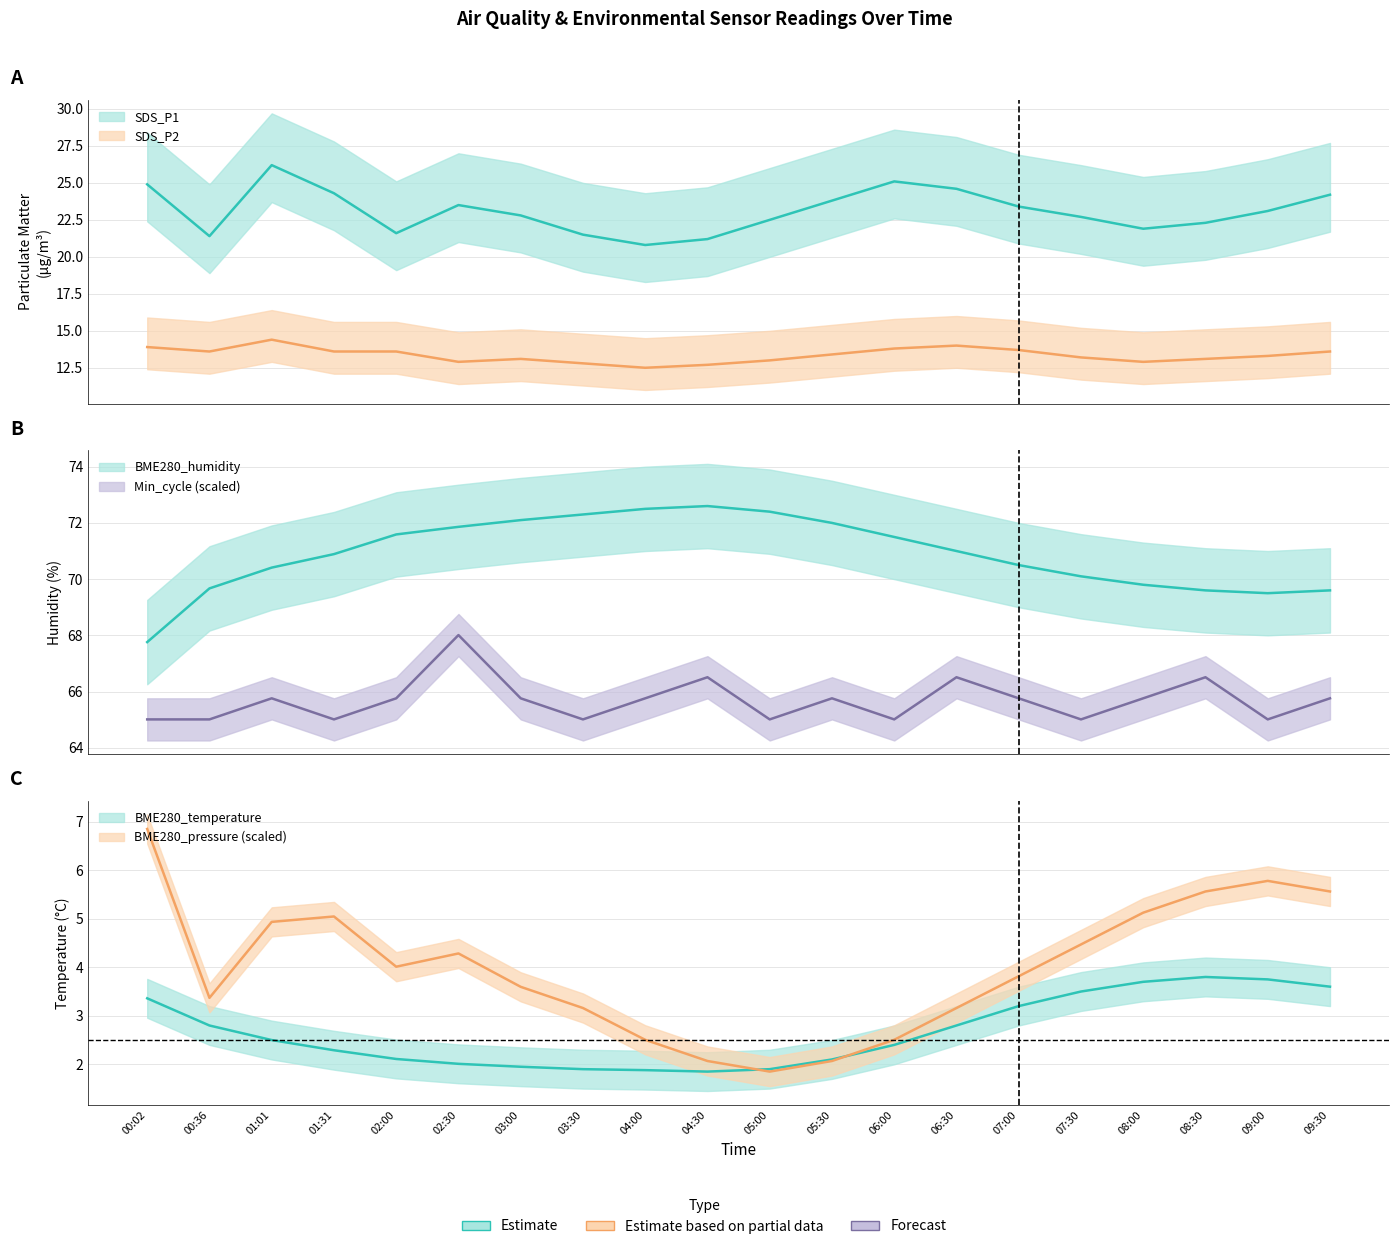

What is the difference between the maximum and minimum values in the BME280_humidity series?

4.8